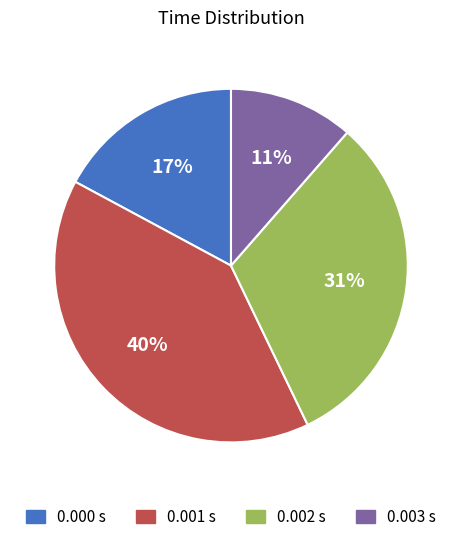

To the nearest percent, what is the average slice percentage?

25%